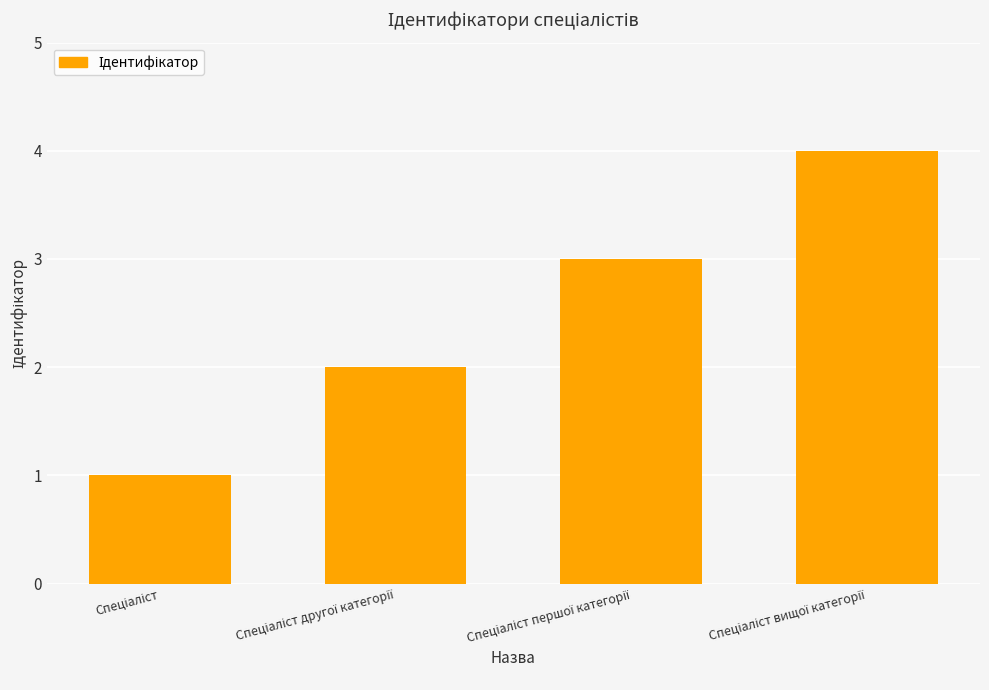

What is the difference between the maximum and minimum values?

3